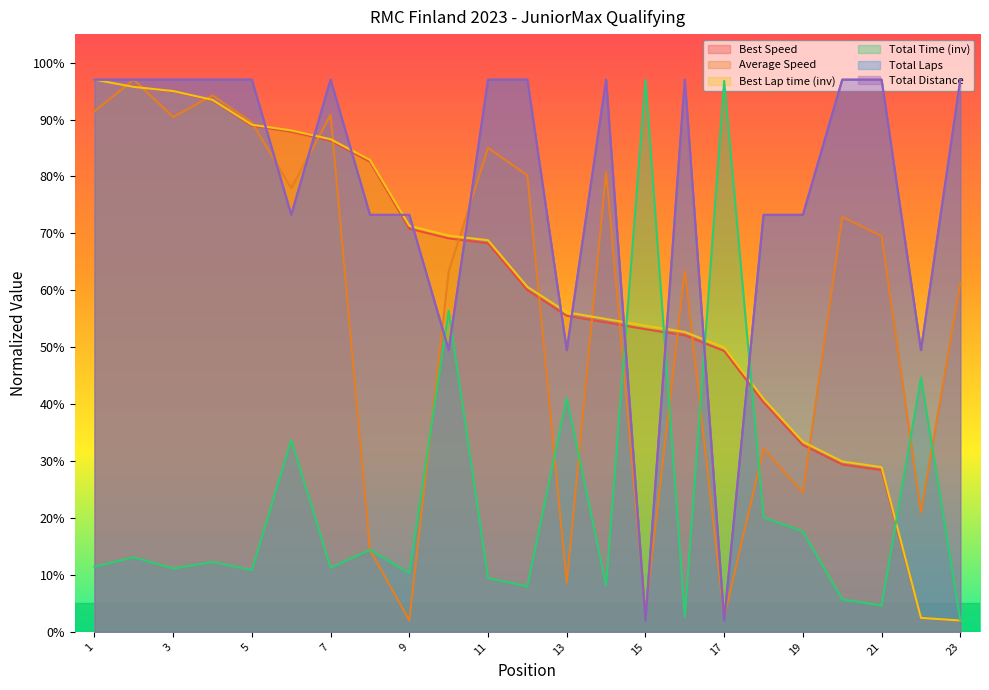

What position from the left is 1?

1